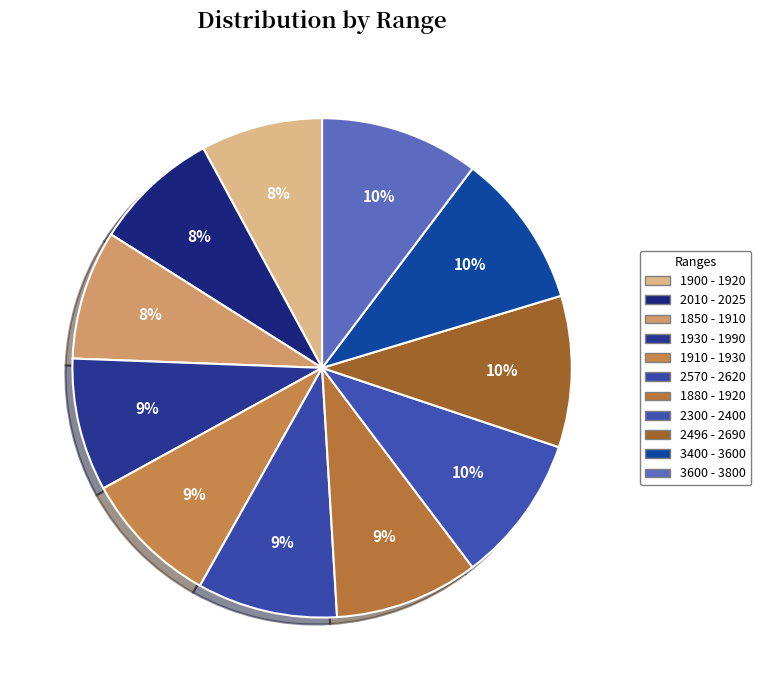

Count the number of slices in the pie.

11